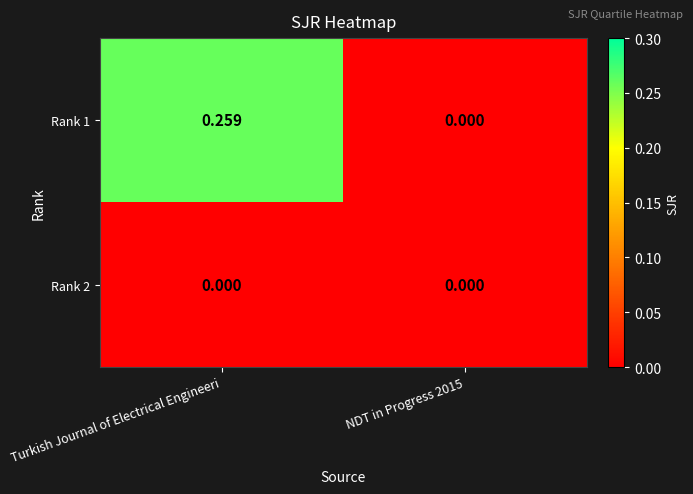

Is the value of Rank 2 at Turkish Journal of Electrical Engineeri greater than the value of Rank 1 at Turkish Journal of Electrical Engineeri?

No